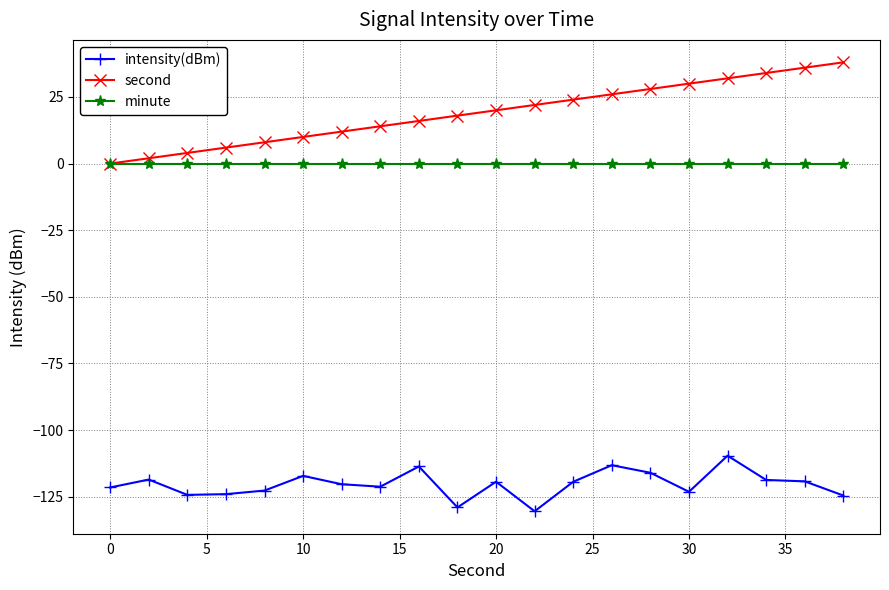

What is the highest value of the intensity(dBm) series?

-109.6